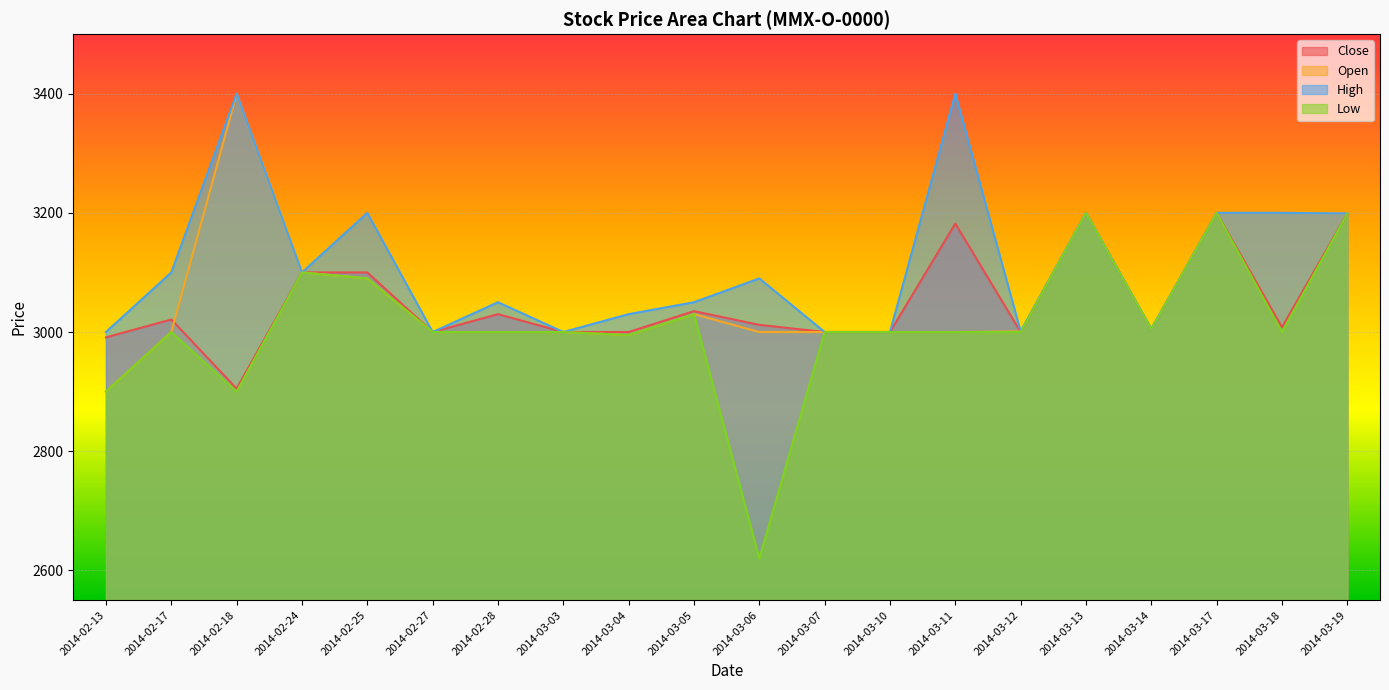

At which label does High first exceed 3090?

2014-02-17